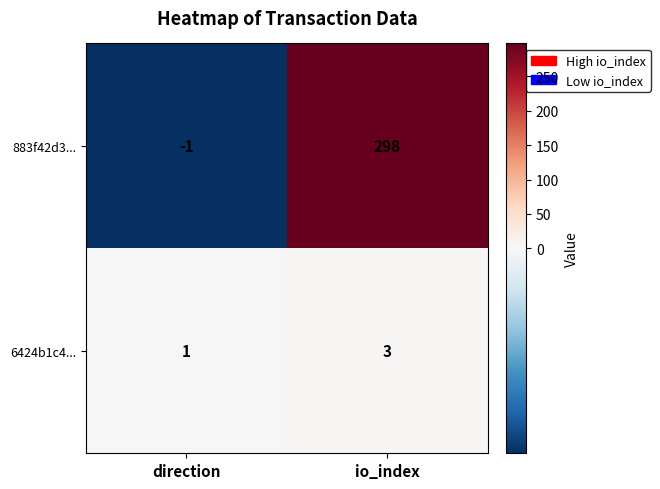

Which category has the lowest value across all series?

direction